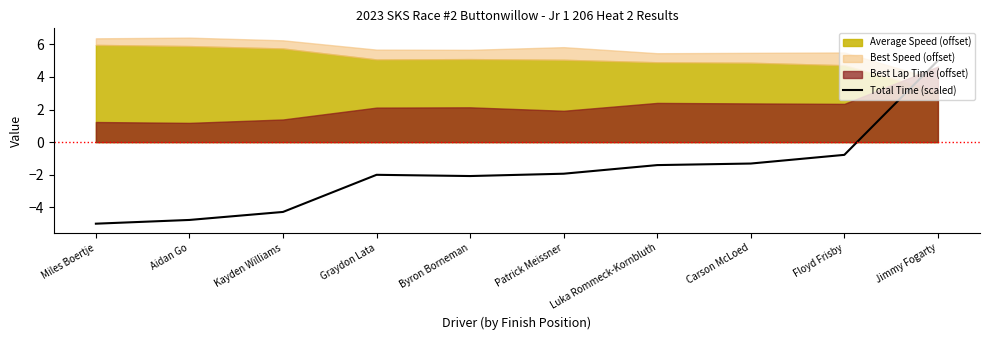

Where does the data first go above -1?

Floyd Frisby